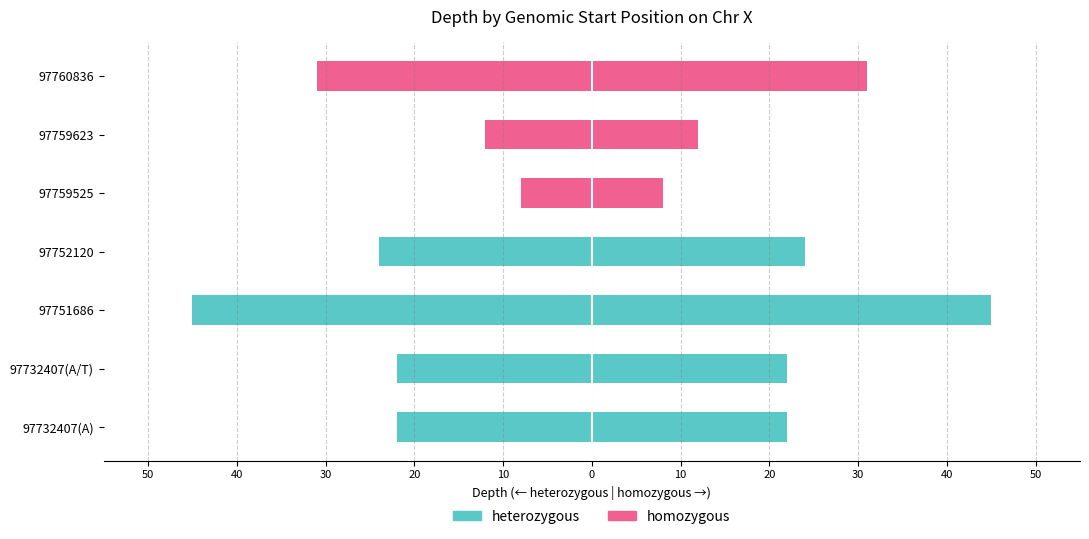

Read the heterozygous value at 97752120.

-24